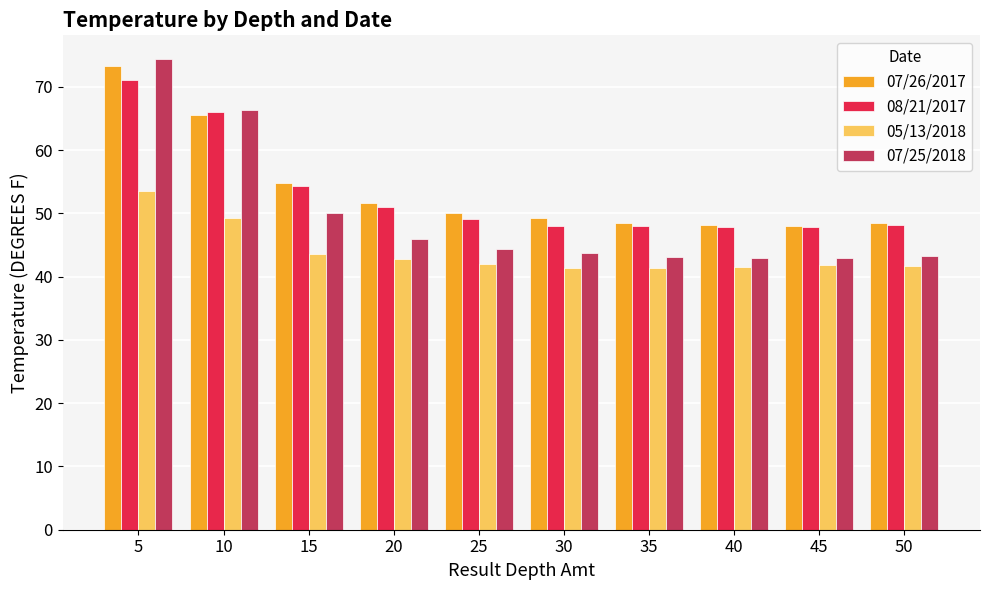

Which series has the widest spread of values?

07/25/2018